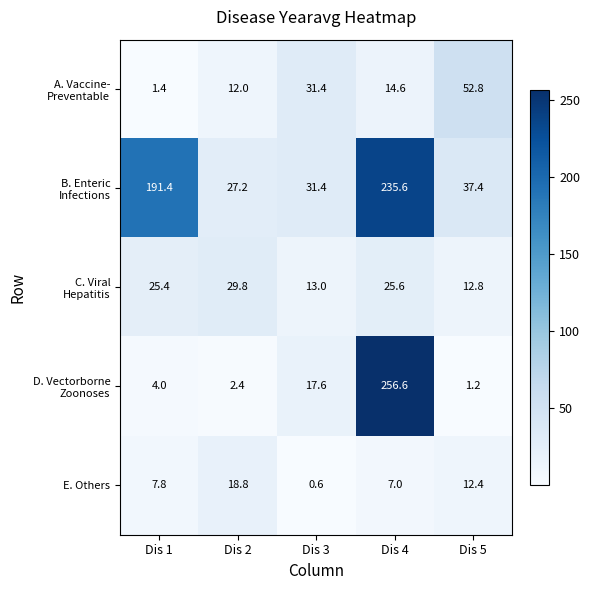

Where is E. Others nearest to the value 9?

Dis 1